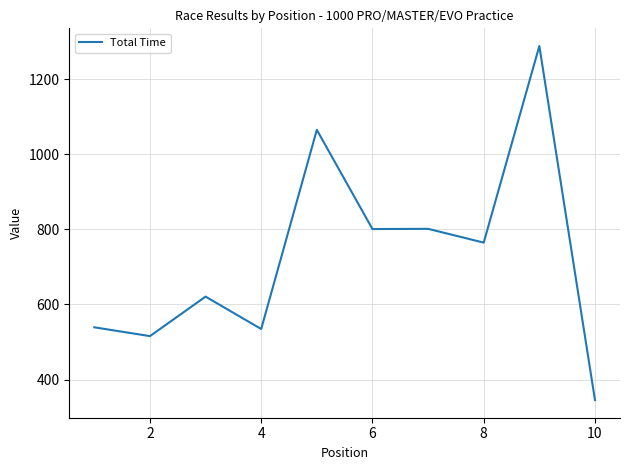

What is the difference between the maximum and minimum values?

943.2